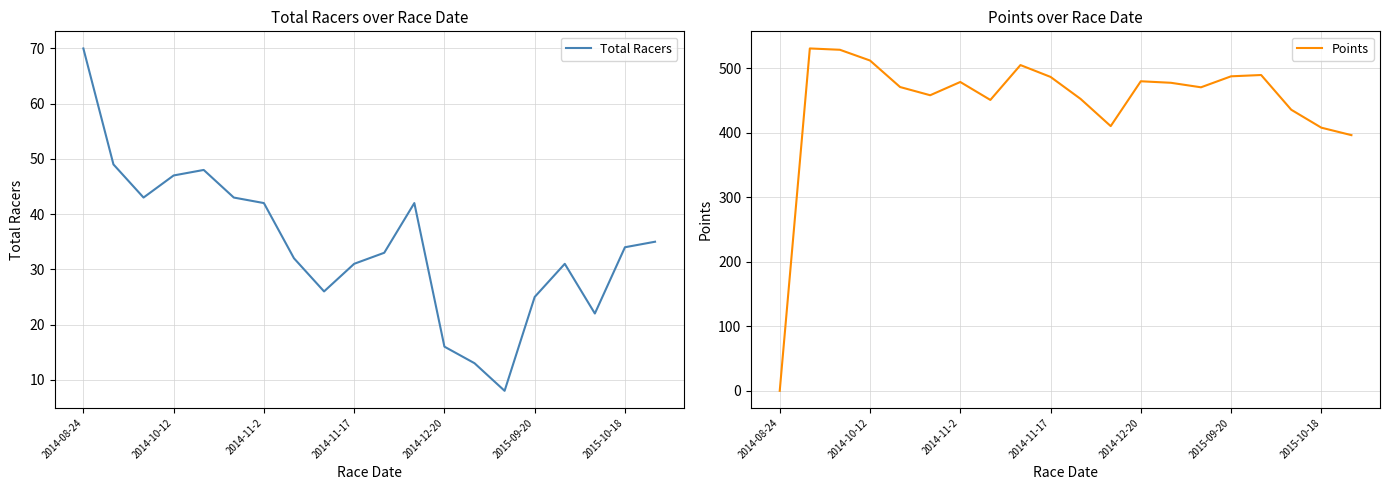

True or false: Total Racers has a value of 23 at 2014-12-20.

False